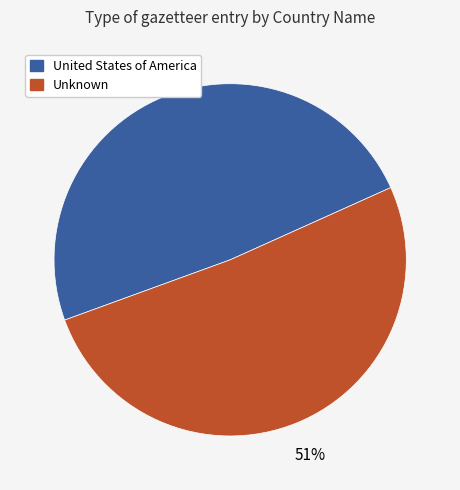

Which category has the smallest portion of the pie?

United States of America